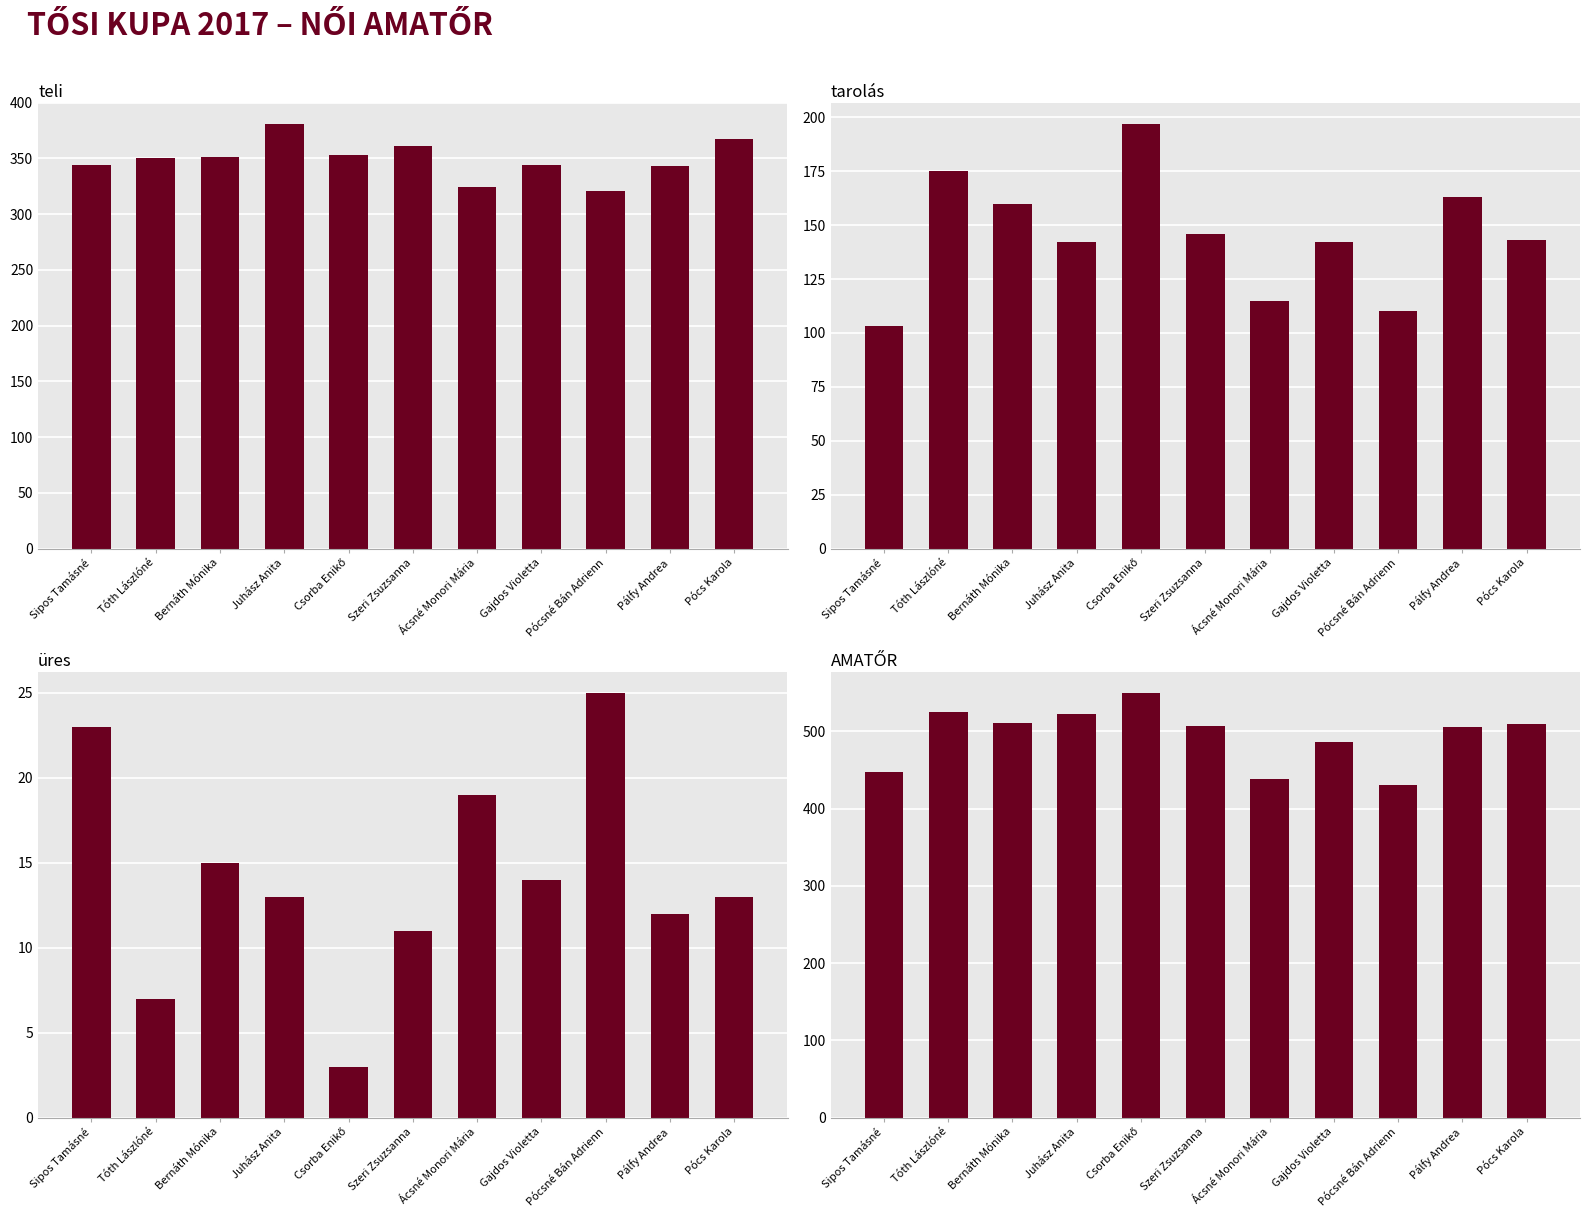

Which series changed the most between Pócsné Bán Adrienn and Pálfy Andrea?

AMATŐR